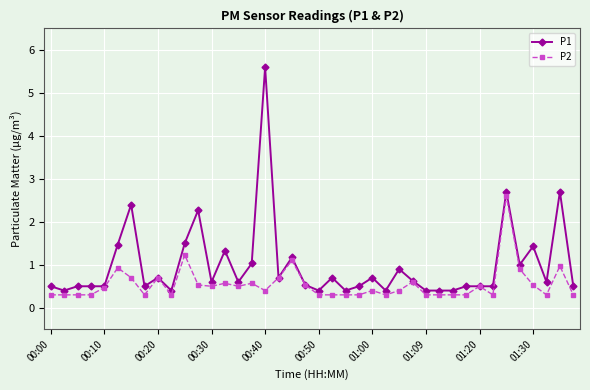

True or false: P2 has more than 2 points higher than both neighbors.

True